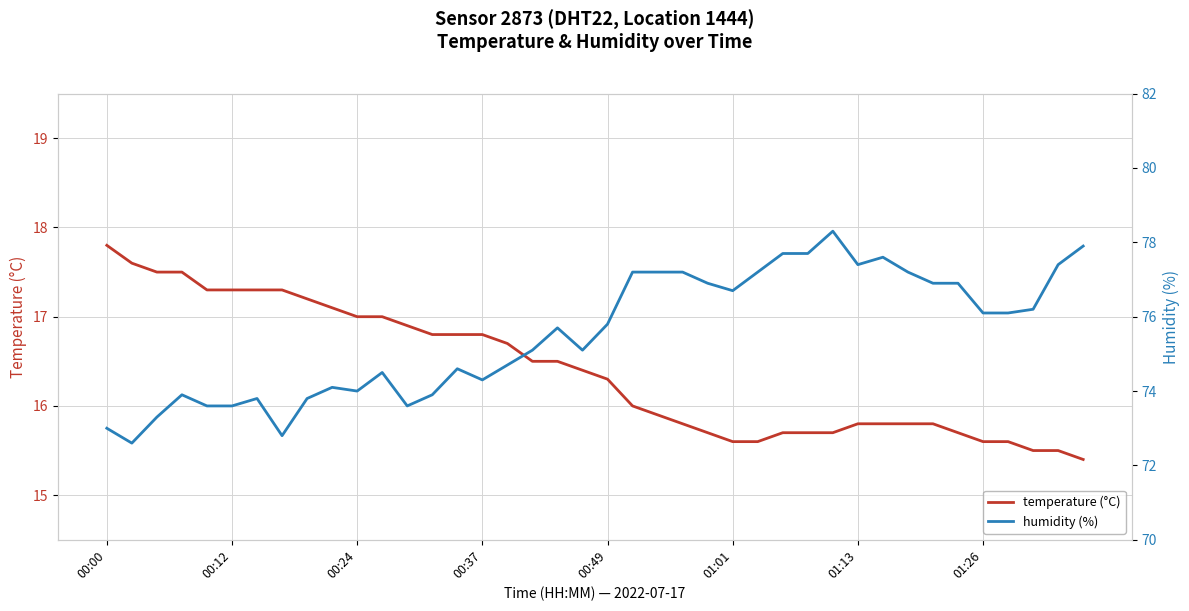

What is the lowest value of the temperature (°C) series?

15.4